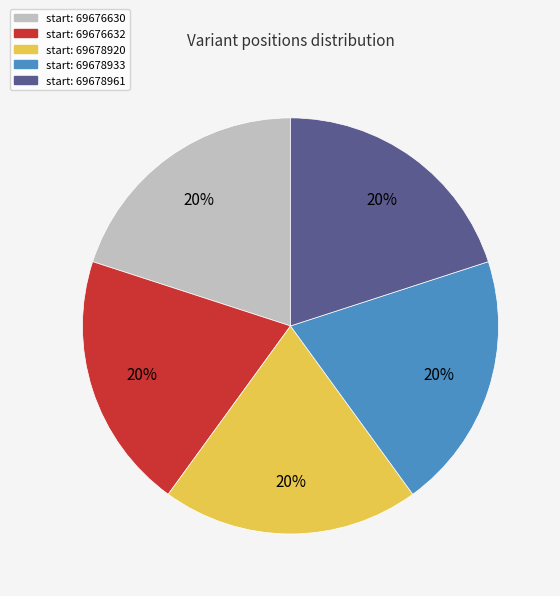

To the nearest percent, what percentage of the pie is start: 69678933?

20%